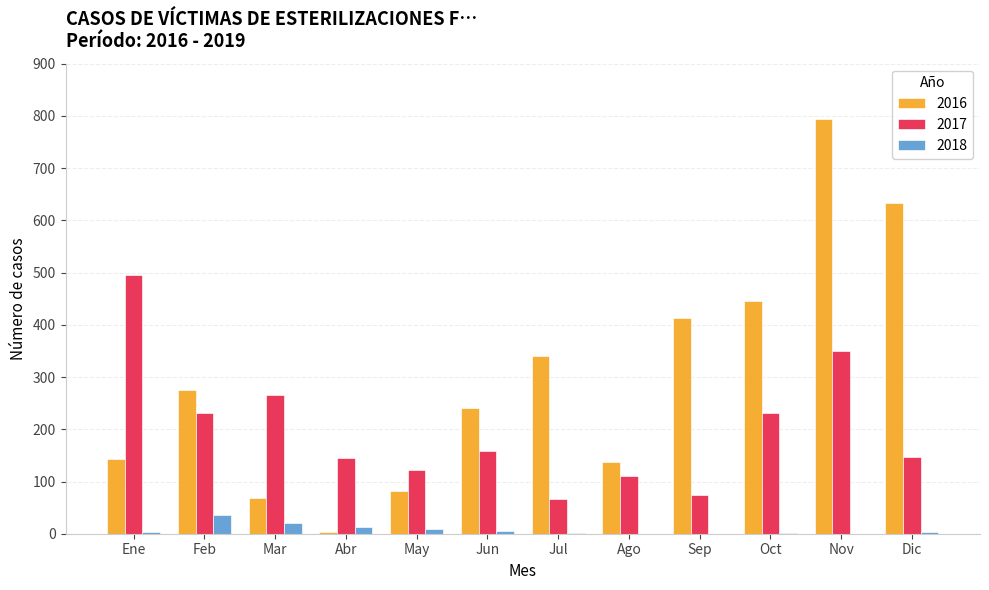

How many groups of bars are there?

12